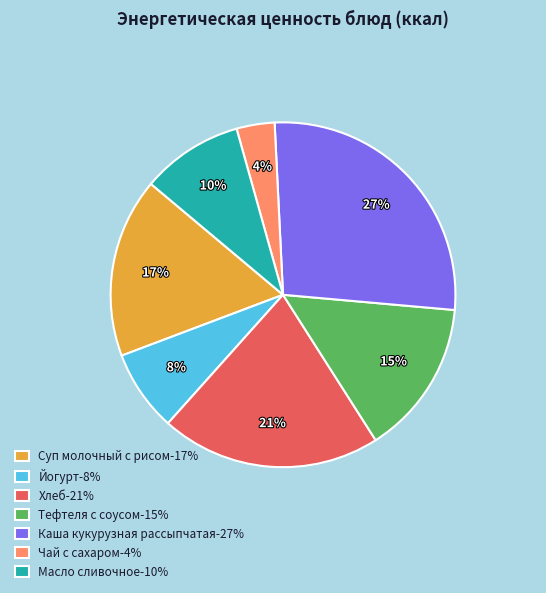

Combined, do Тефтеля с соусом-15% and Йогурт-8% account for over 50%?

No